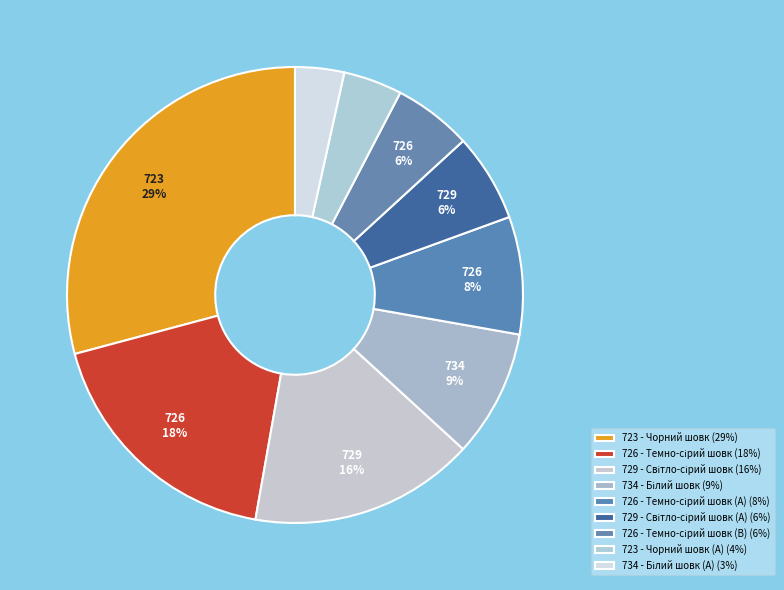

Count the number of slices in the pie.

9